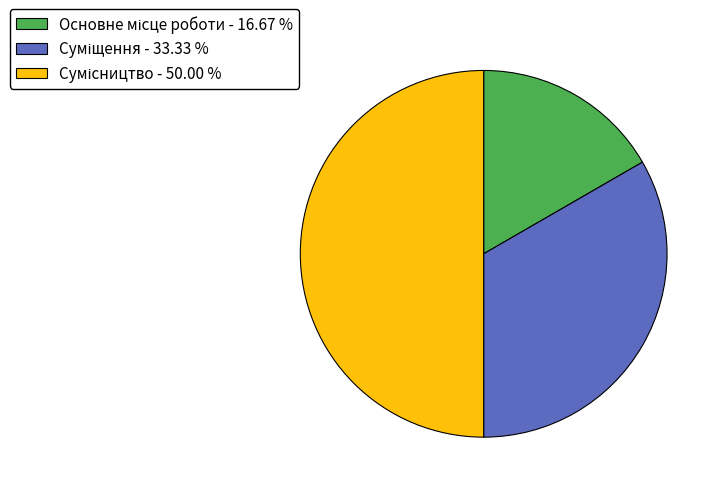

How many segments does this pie chart have?

3